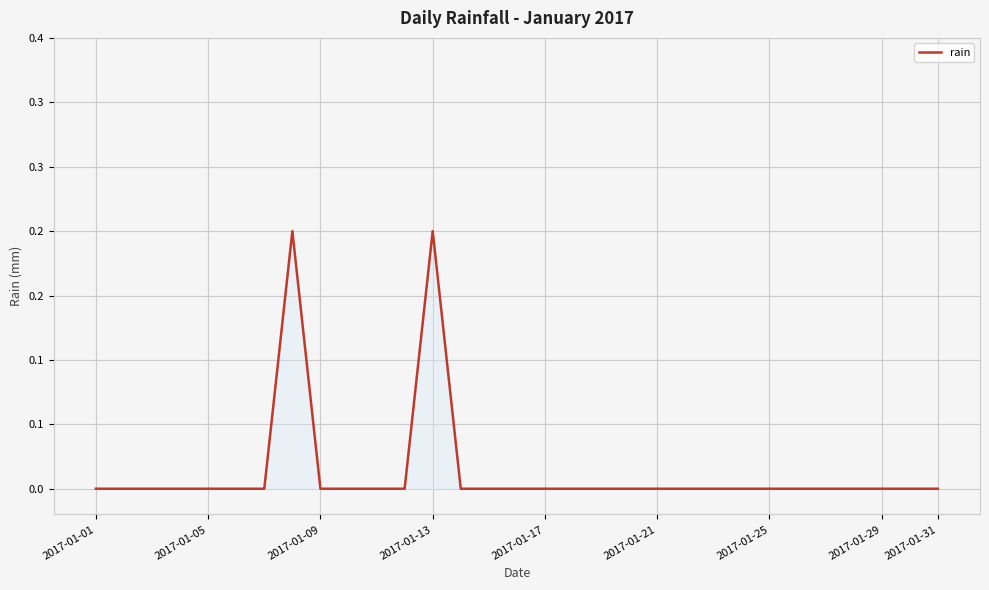

What is the difference between the maximum and minimum values?

0.2